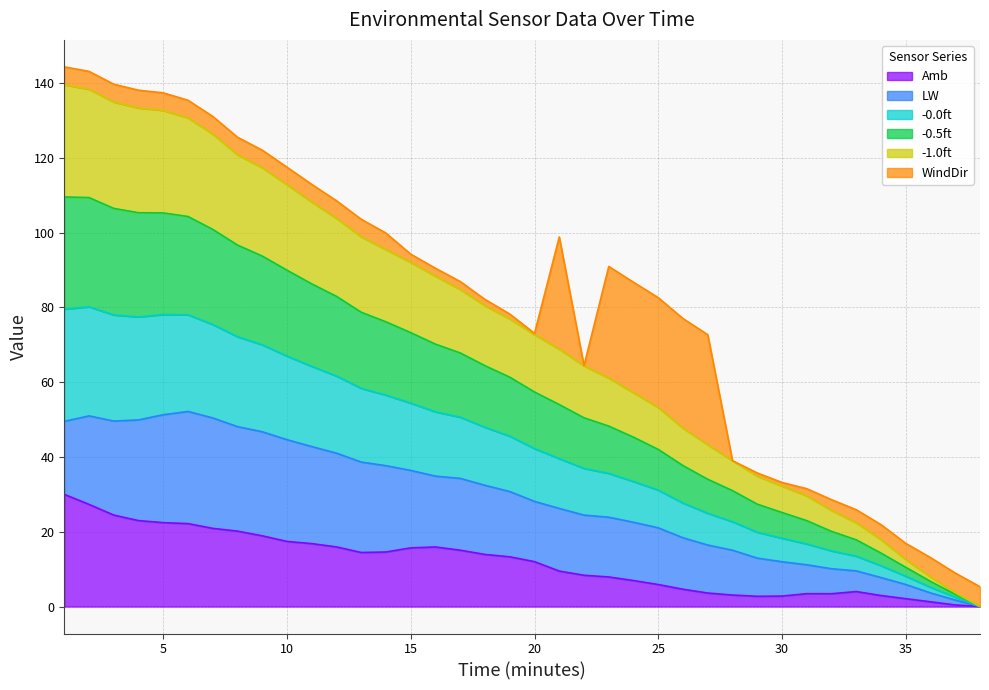

What is the highest value of the Amb series?

30.0